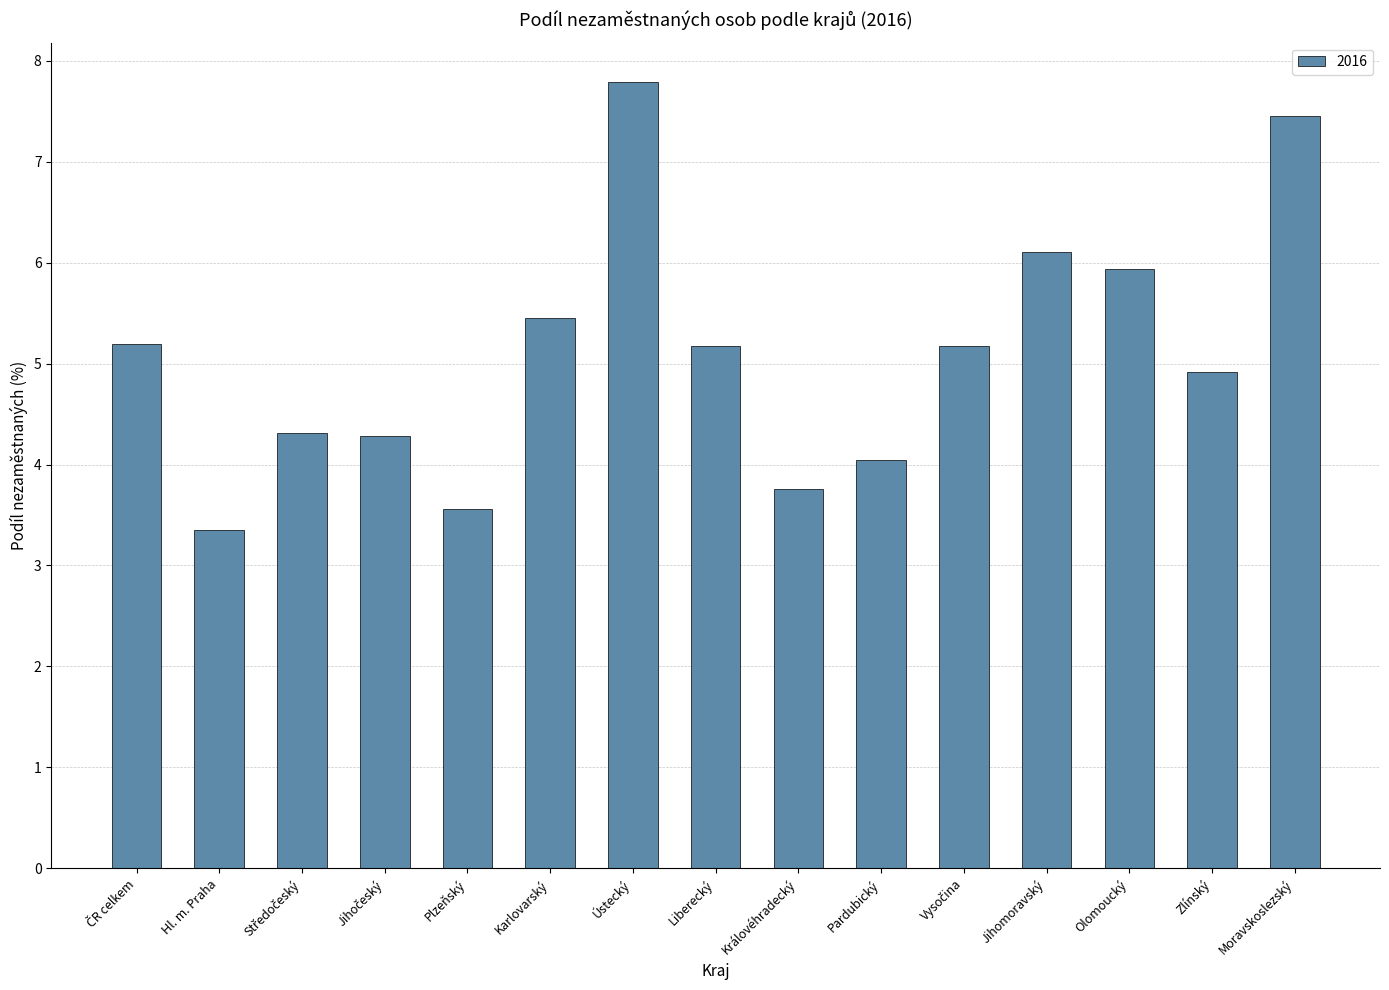

What is the label of the 15th bar from the left?

Moravskoslezský